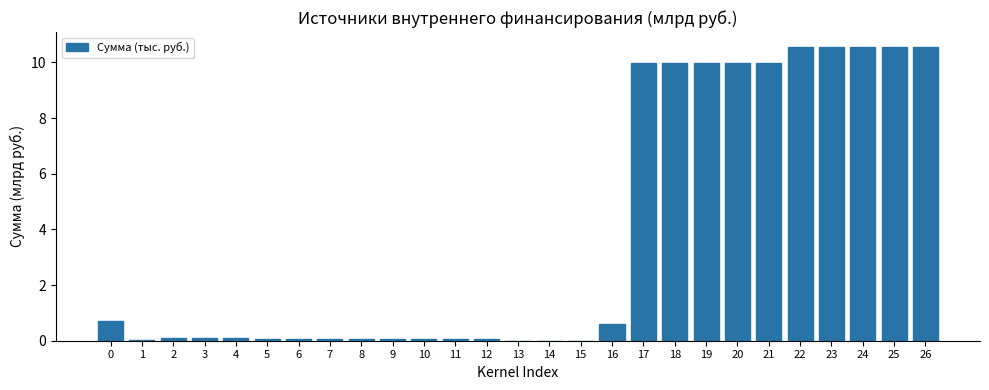

The chart shows a value of 0.0 at 1. True or false?

True